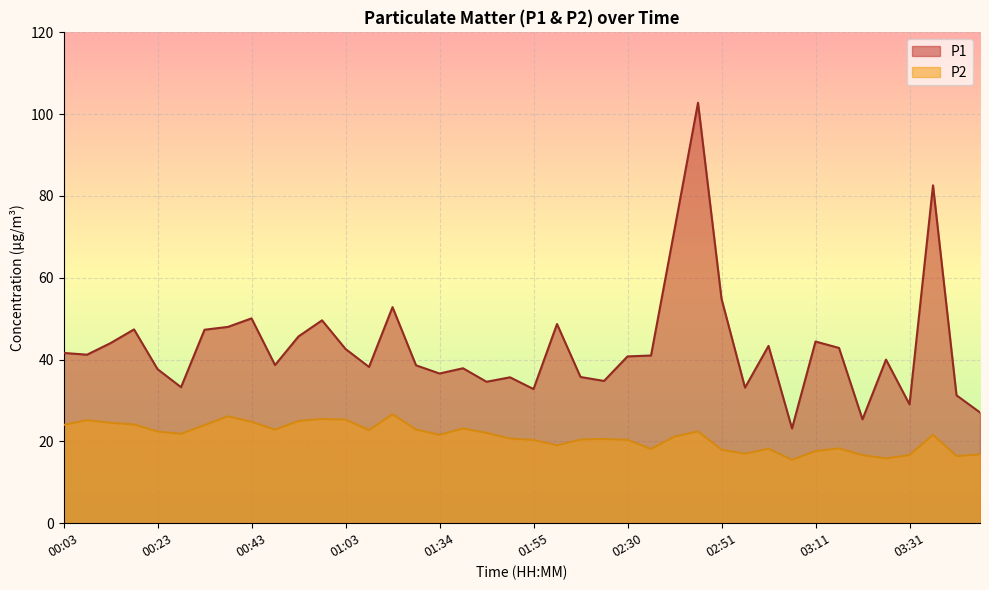

What is the total value across all series at 01:45?

56.7